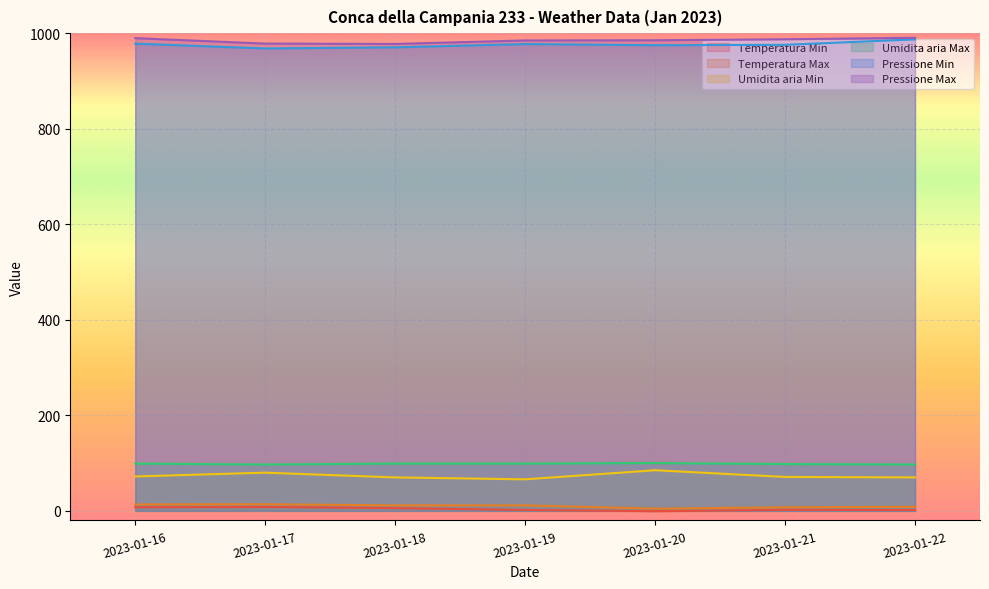

Rank the categories by Umidita aria Min value from lowest to highest.

2023-01-19, 2023-01-18, 2023-01-22, 2023-01-21, 2023-01-16, 2023-01-17, 2023-01-20